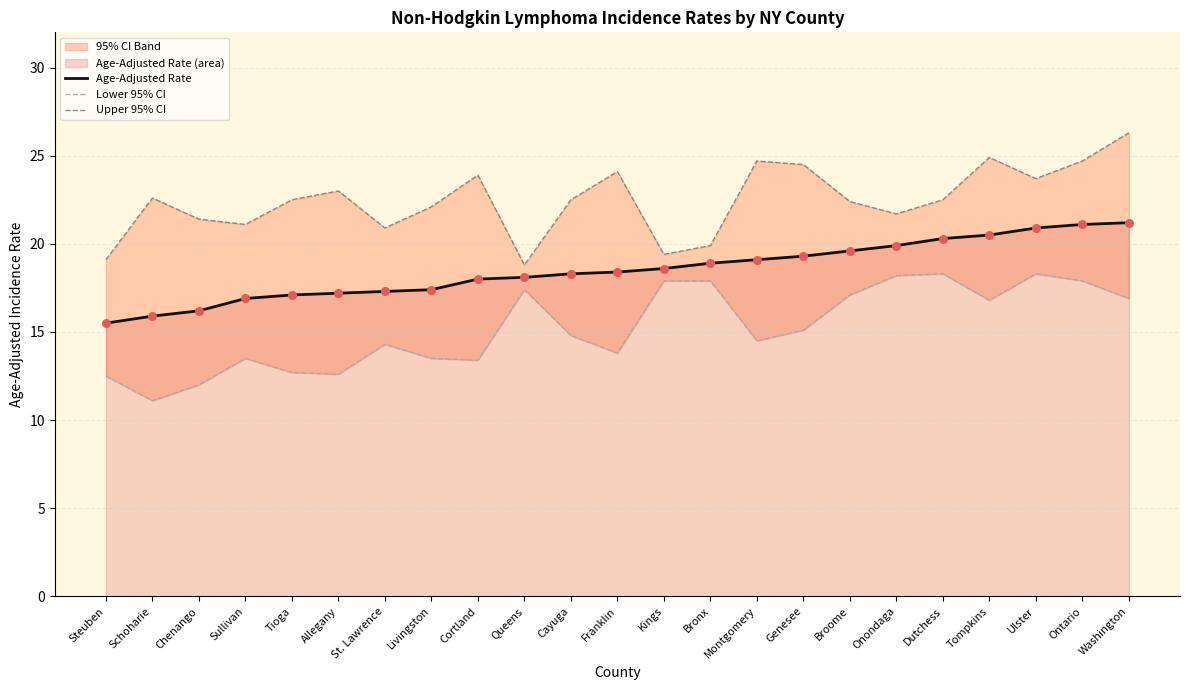

Which series has the largest total across all categories?

Upper 95% CI